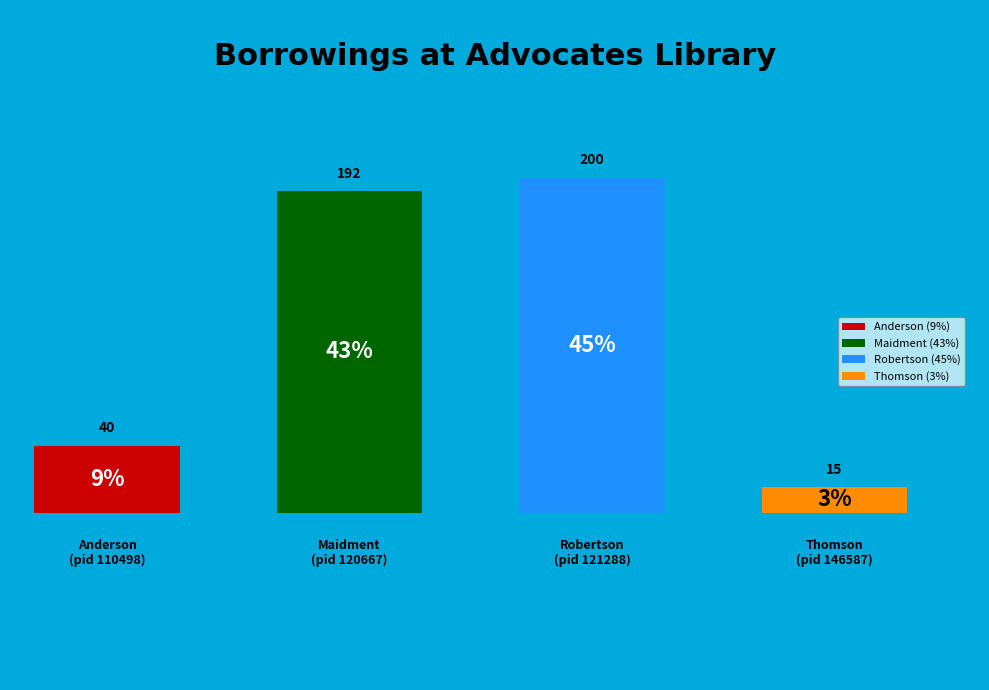

Which category has the smallest portion of the pie?

Robert Thomson (pid 146587)